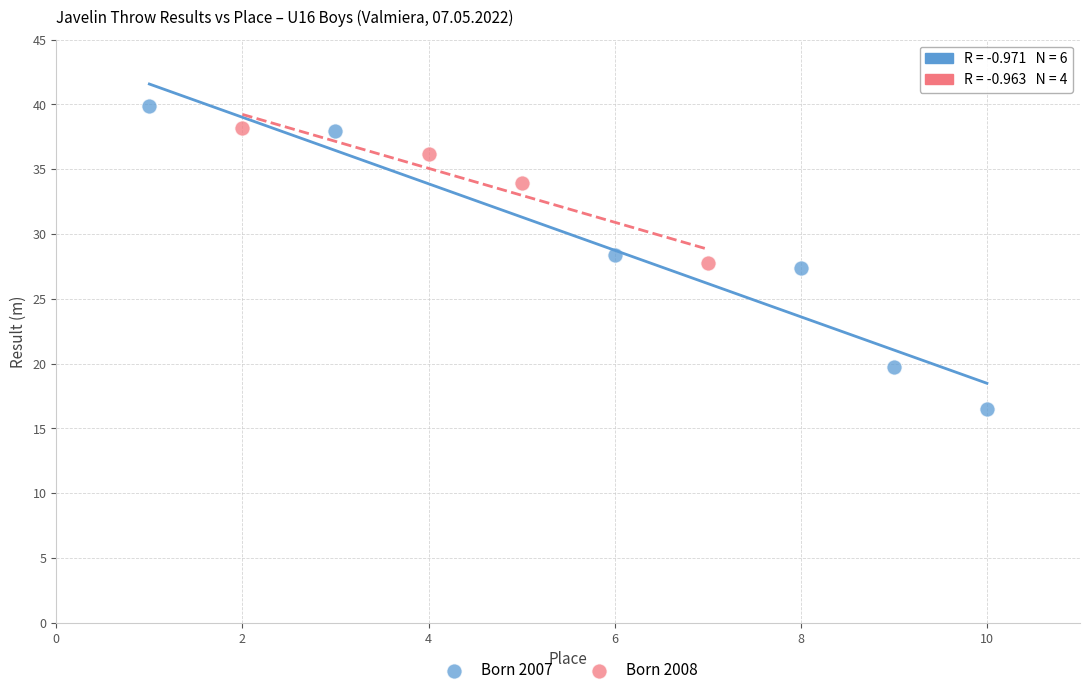

Which series reaches the minimum Y coordinate?

Born 2007